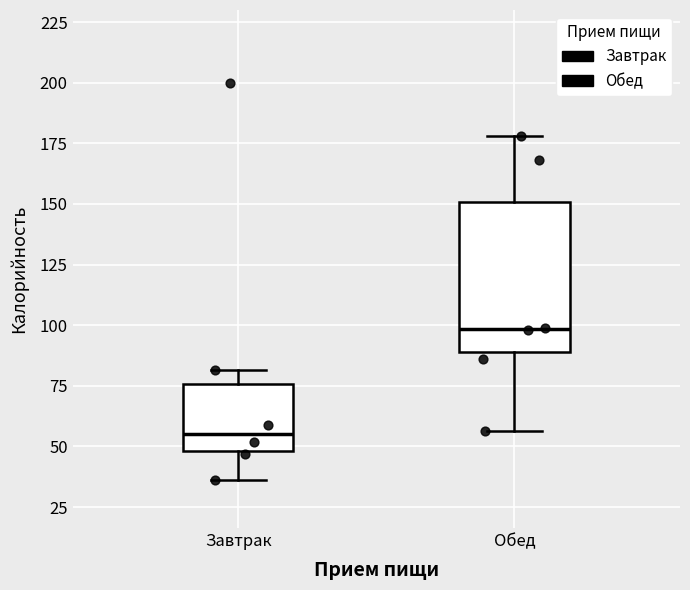

Reading left to right, read every box against the y-axis: the position of its median line, the range the box covers, and the ends of its whiskers. The values are not printed on the chart, so give them approximately, as read against the axis.

Завтрак: median 55, box 50 to 75, whiskers 35 to 80
Обед: median 100, box 90 to 150, whiskers 55 to 180